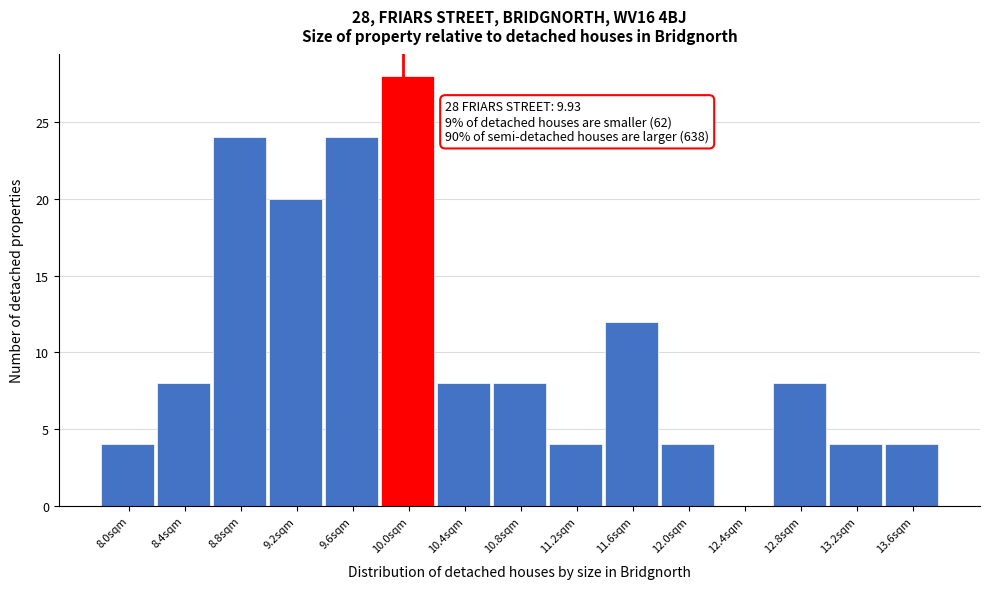

Over which range of the x-axis is the bar tallest?

9.77 to 10.17